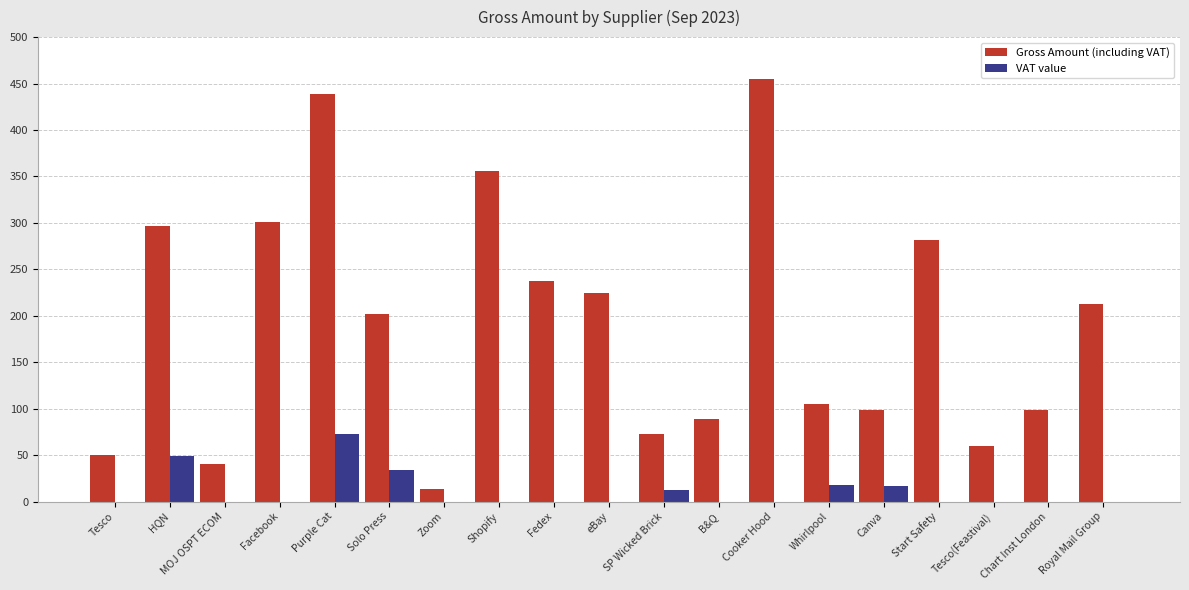

At which label is Gross Amount (including VAT) closest to 233?

Fedex